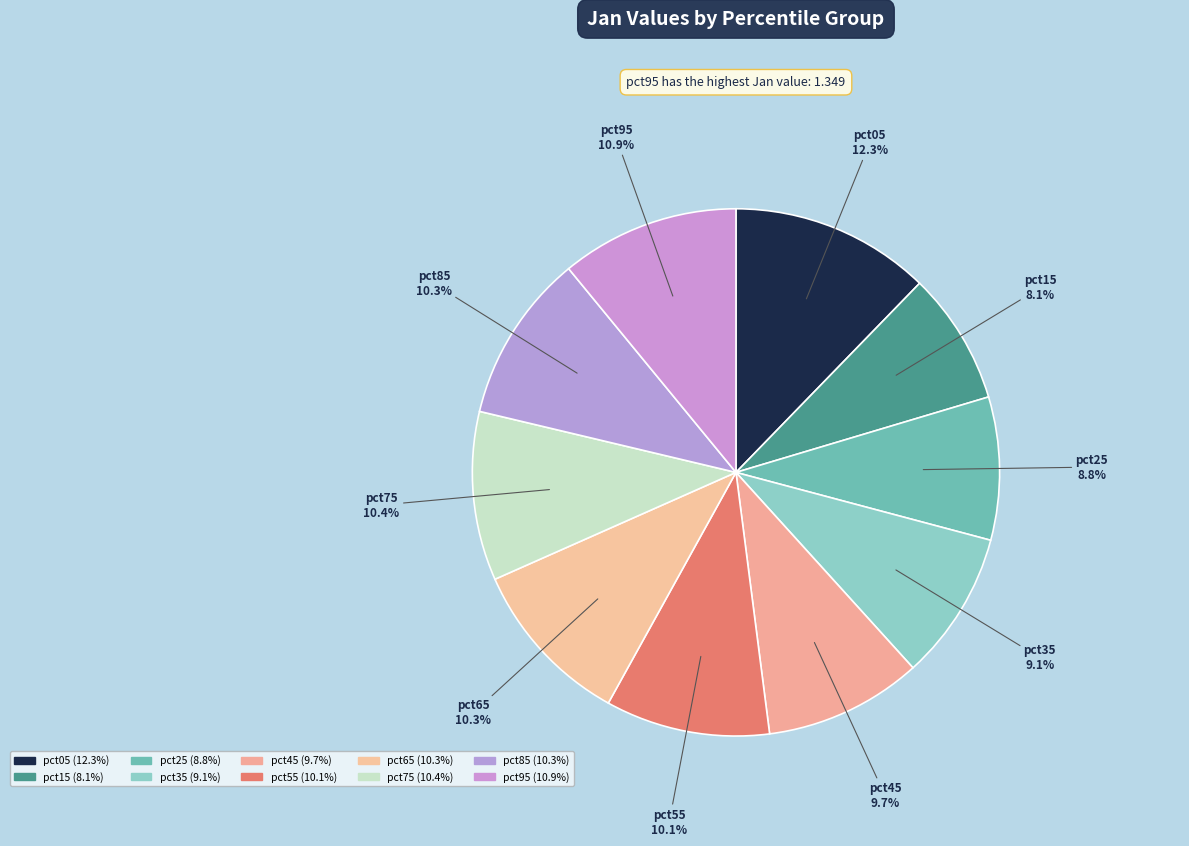

To the nearest percent, what portion does pct25 represent?

9%